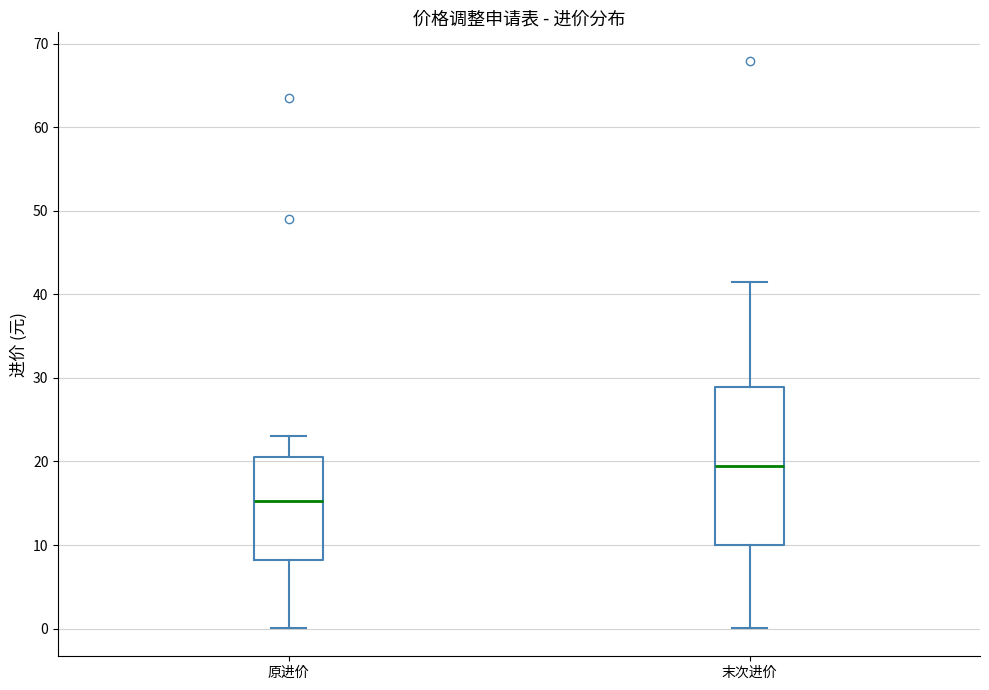

Reading left to right, read every box against the y-axis: the position of its median line, the range the box covers, and the ends of its whiskers. The values are not printed on the chart, so give them approximately, as read against the axis.

原进价: median 15, box 8 to 21, whiskers 0 to 23
末次进价: median 20, box 10 to 29, whiskers 0 to 42